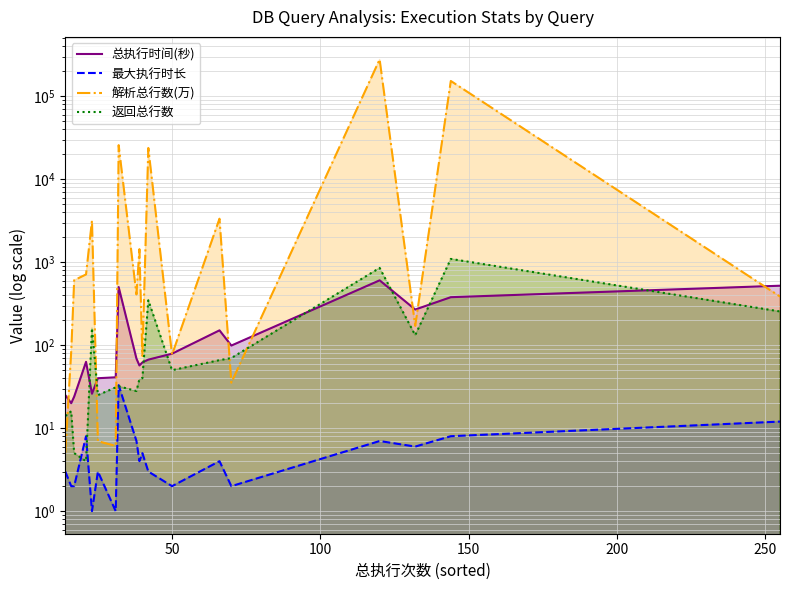

How many lines are shown in the chart?

4